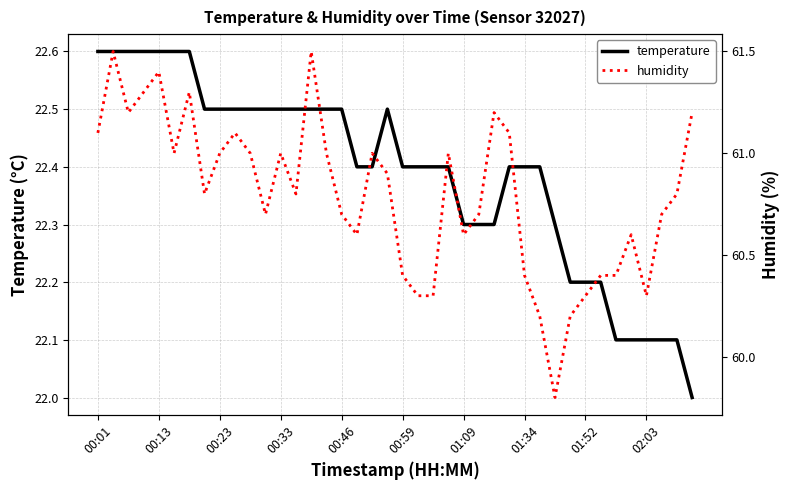

What is the minimum value for temperature?

22.0